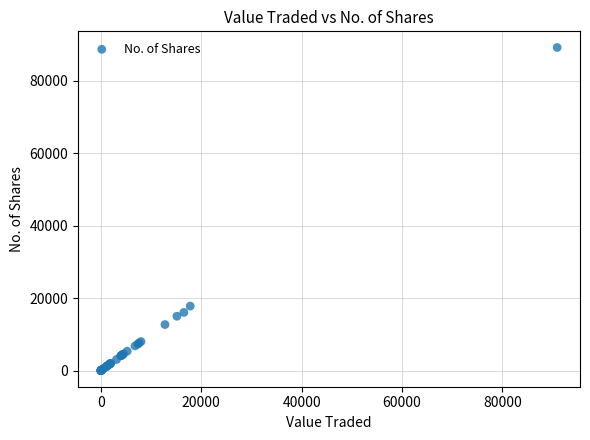

What Y value in the scatter plot is closest to 44603?

17800